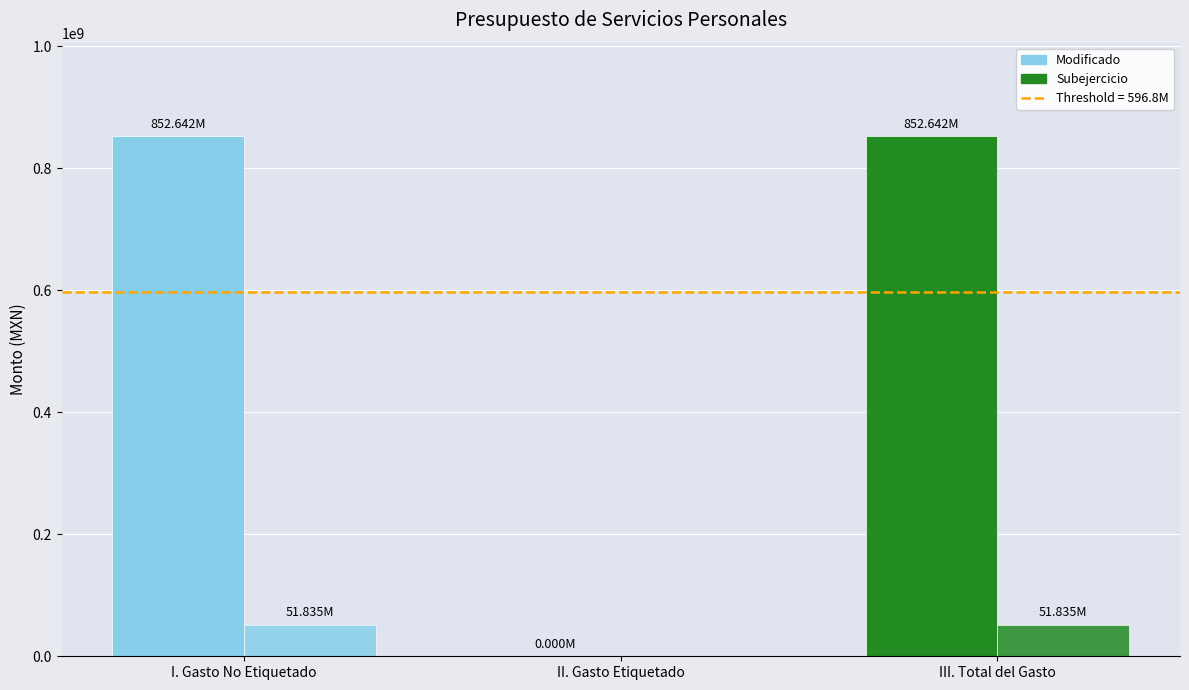

At which category is the sum across all series the highest?

I. Gasto No Etiquetado